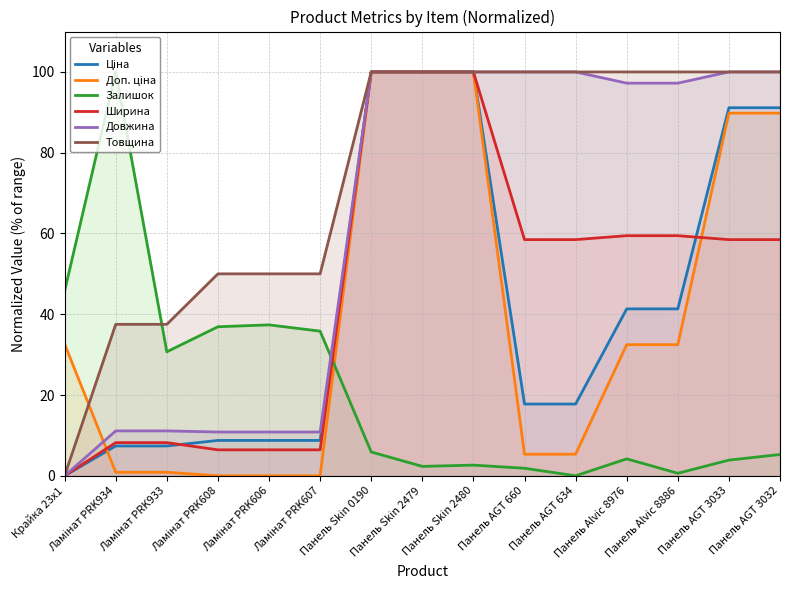

True or false: Залишок has more than 2 points higher than both neighbors.

True